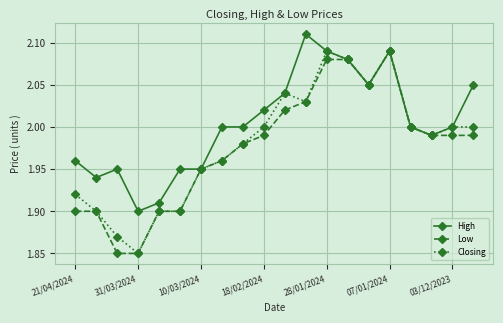

True or false: Closing has more than 1 interior local peaks.

True